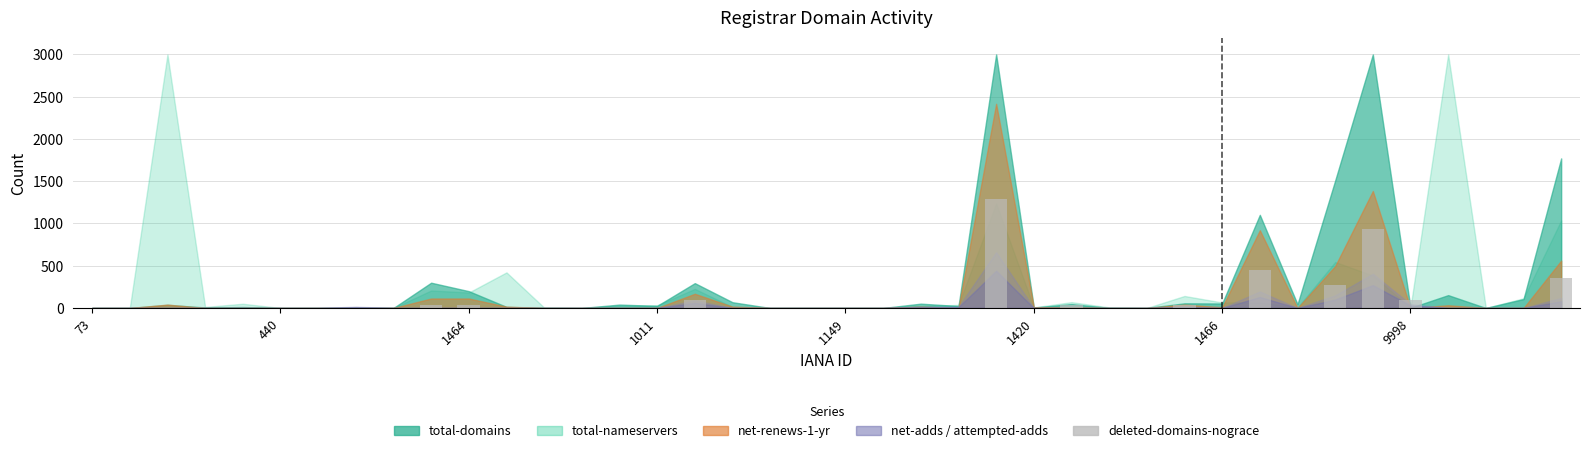

True or false: the data shows 90 at 9998.

True